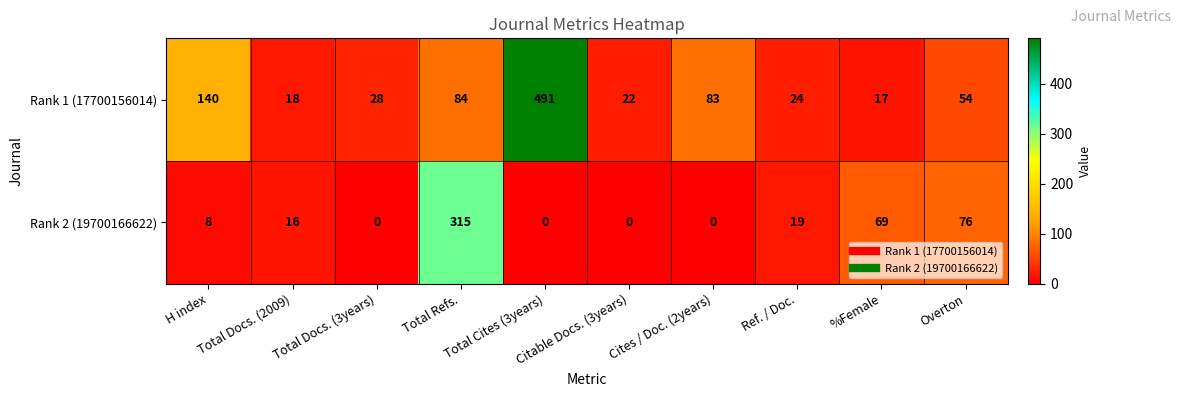

The Rank 2 (19700166622) series shows 315 at Total Refs.. True or false?

True